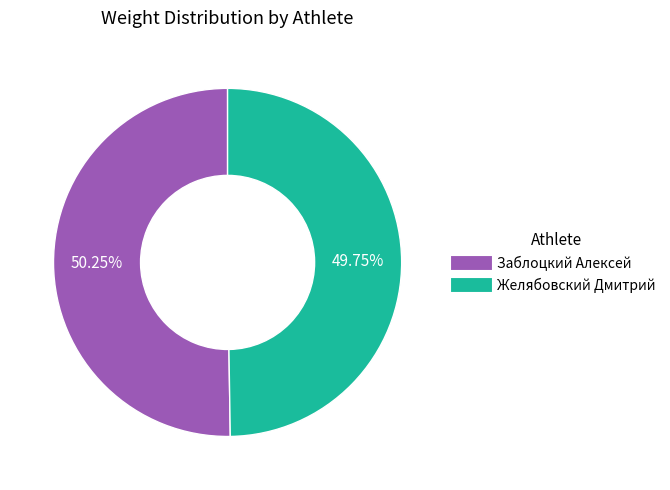

Is there any slice that represents more than half of the pie?

Yes